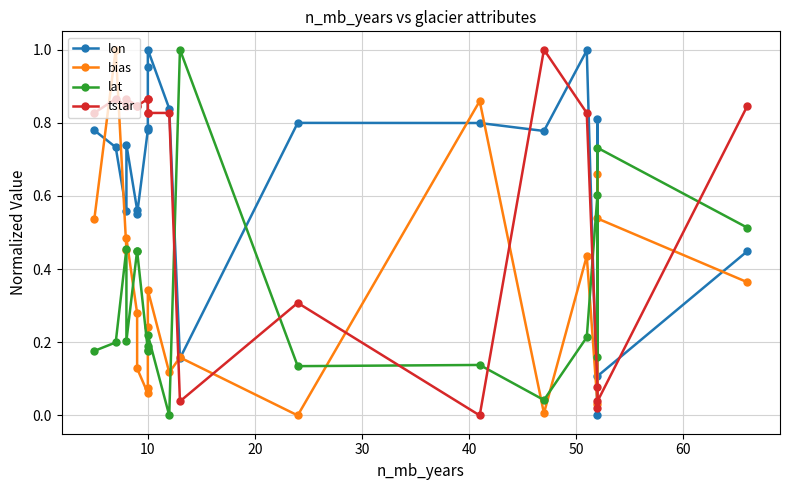

How many times do bias and lon cross each other?

10